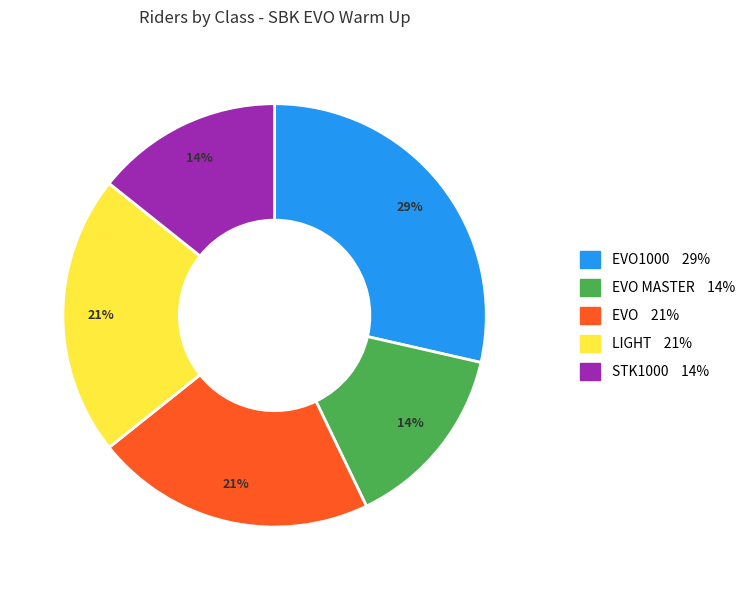

Is there a majority slice in this chart?

No